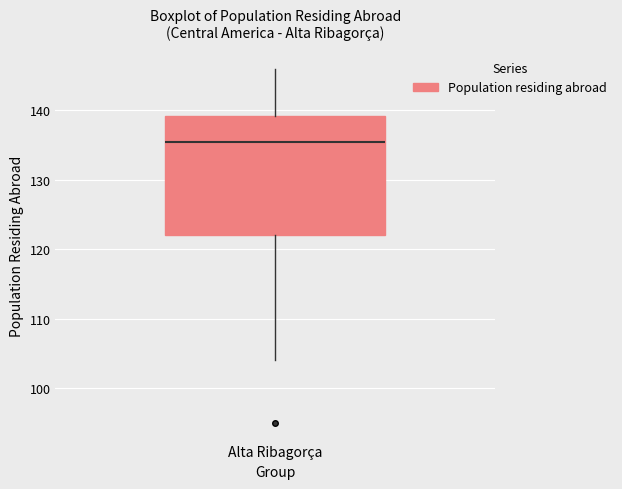

Transcribe this box plot: give where the median line is, the range the box spans, and where the two whiskers end, as read against the y-axis. The values are not printed on the chart, so give them approximately, as read against the axis.

median 136, box 122 to 139, whiskers 104 to 146